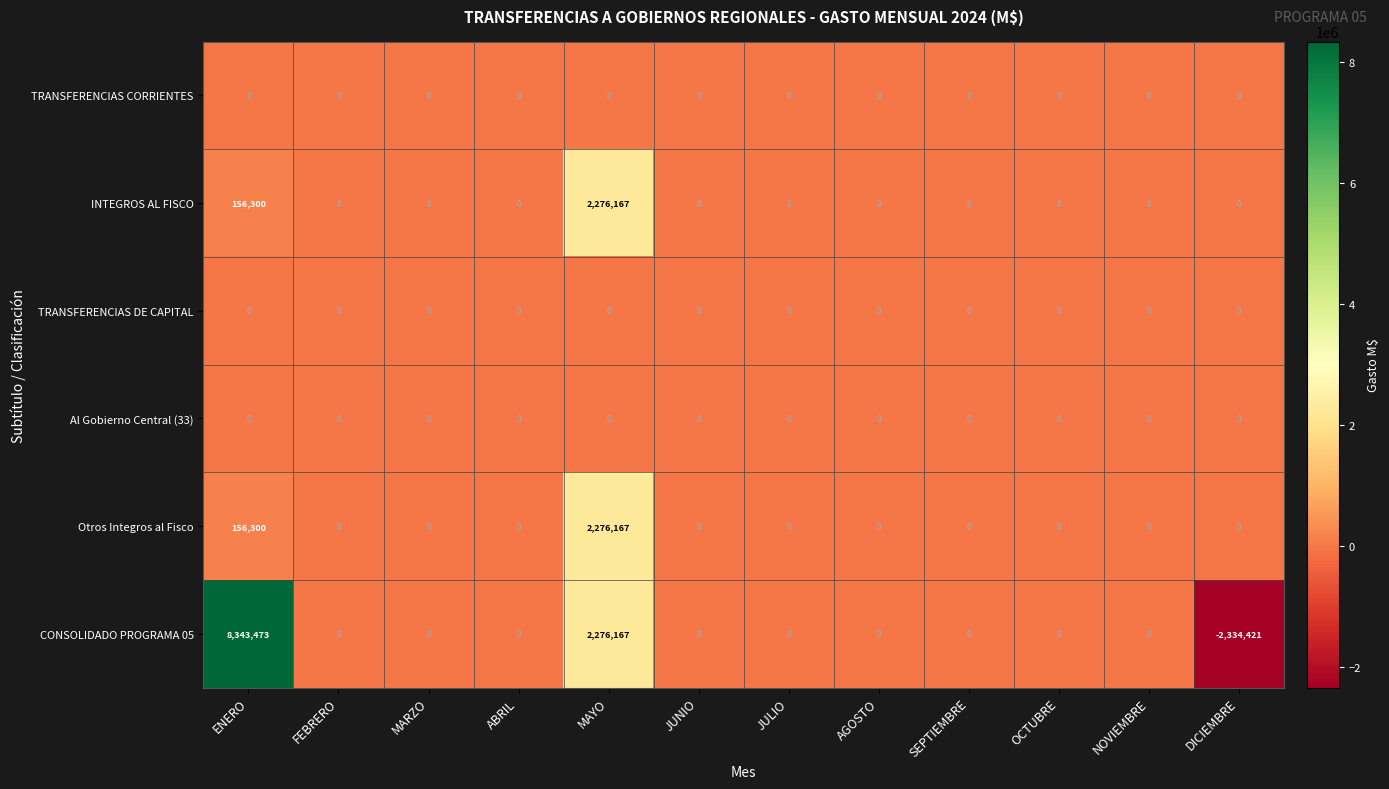

At which label is CONSOLIDADO PROGRAMA 05 closest to 3004526?

MAYO